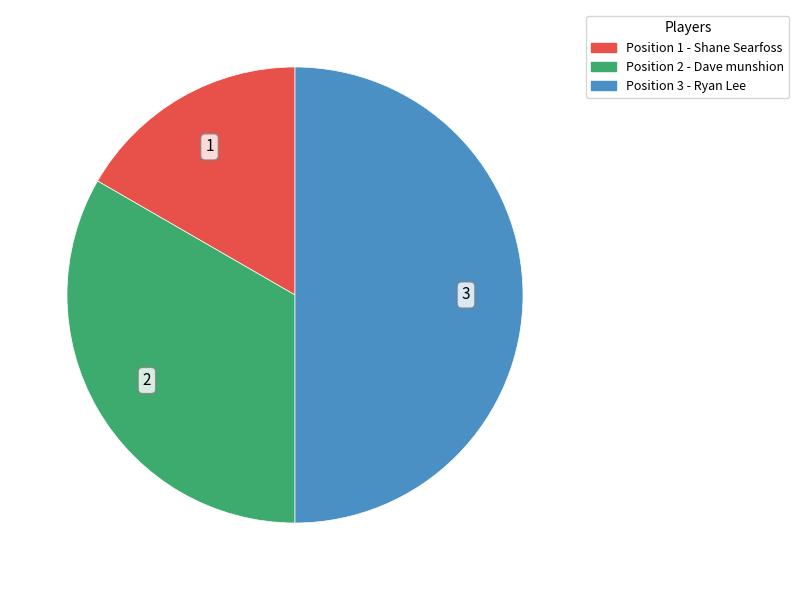

Is Position 1 the majority of the pie?

No